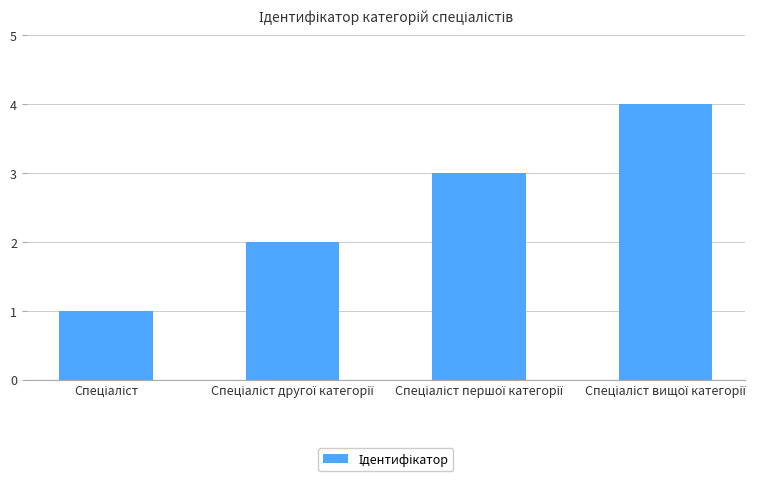

What is the sum of all values?

10